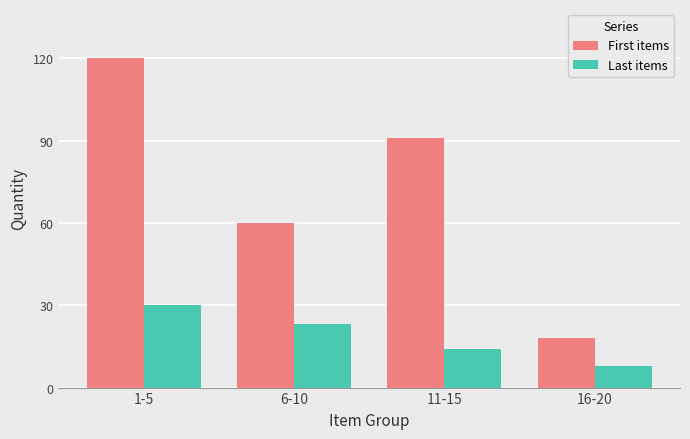

Between 6-10 and 11-15, which series saw the biggest shift?

First items